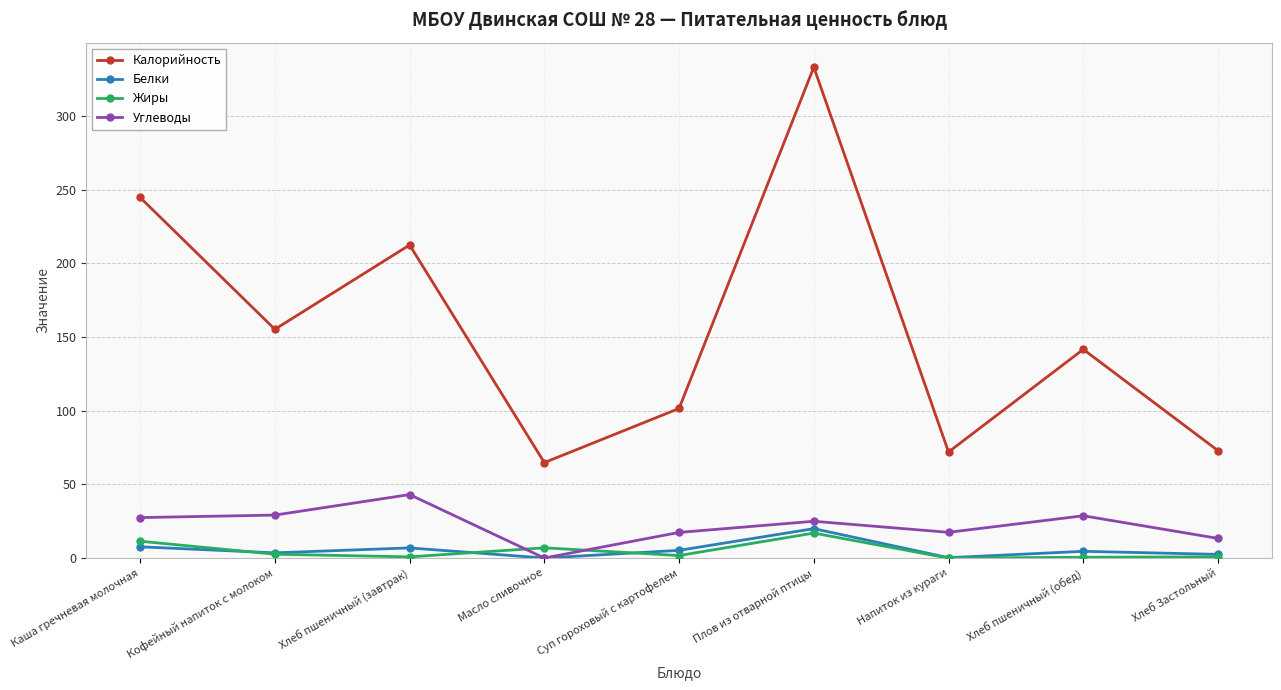

Between Кофейный напиток с молоком and Суп гороховый с картофелем, which series saw the biggest shift?

Калорийность